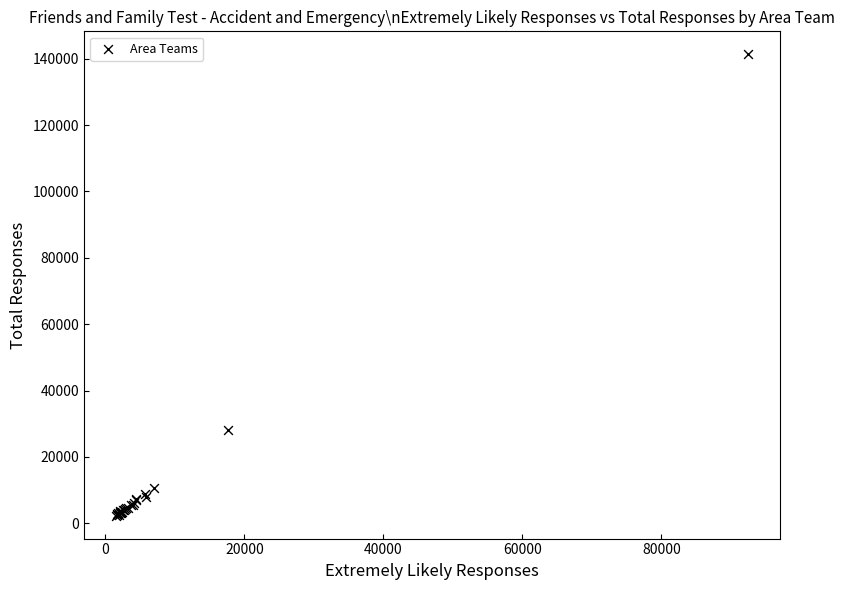

What Y value in the scatter plot is closest to 71824?

28225